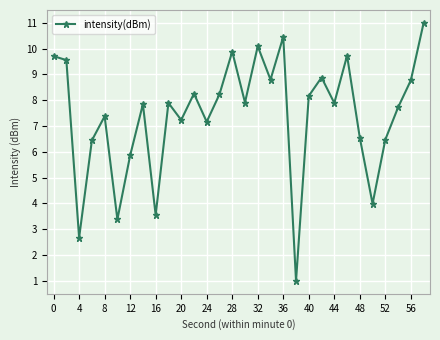

How many distinct data groups are displayed?

1